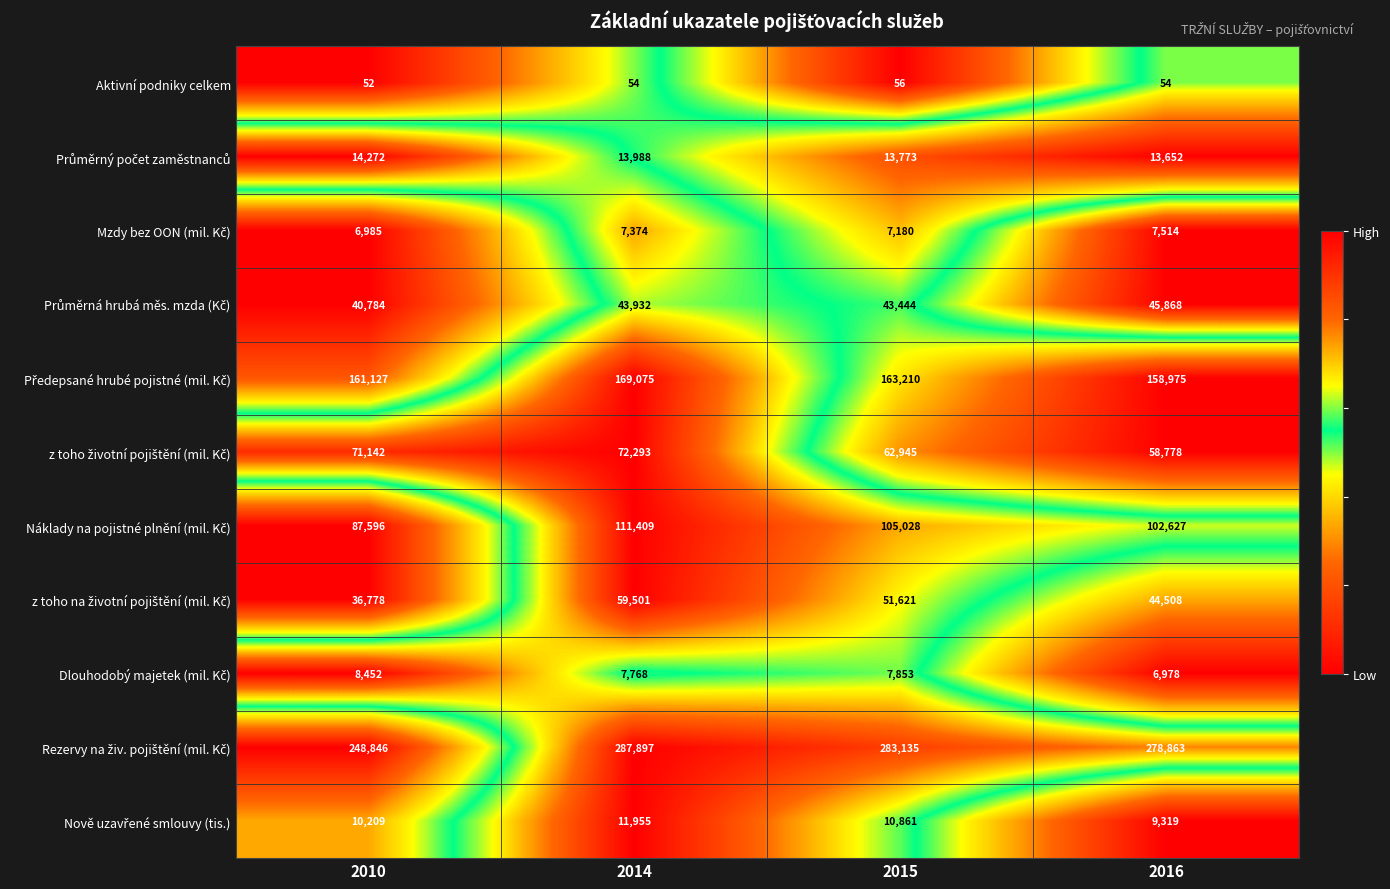

True or false: Aktivní podniky celkem has a value of 34 at 2014.

False